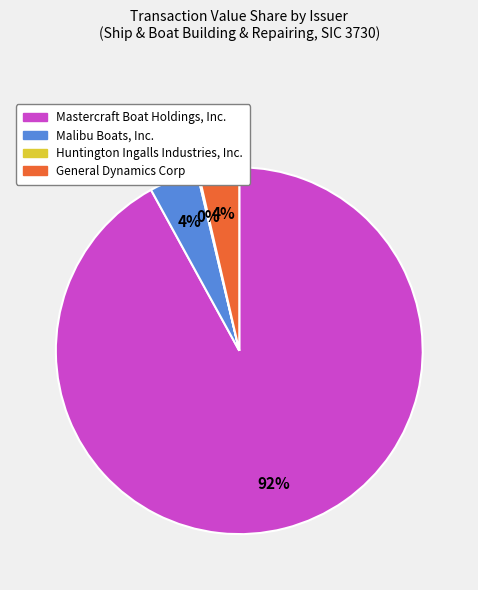

To the nearest percent, what is the difference between the largest and smallest slice percentages?

92%